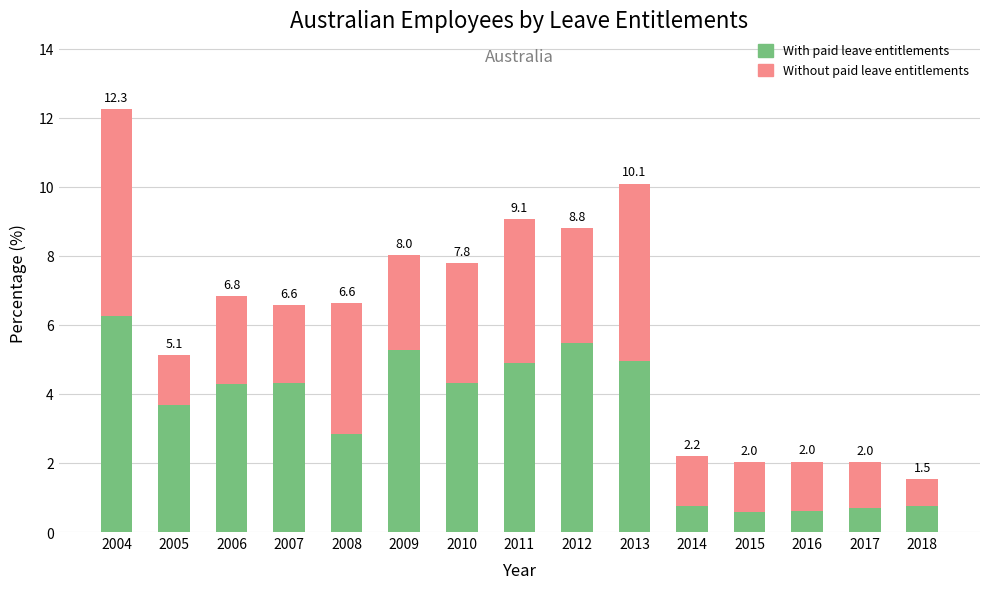

What is the difference between the maximum and minimum values in the With paid leave entitlements series?

5.7